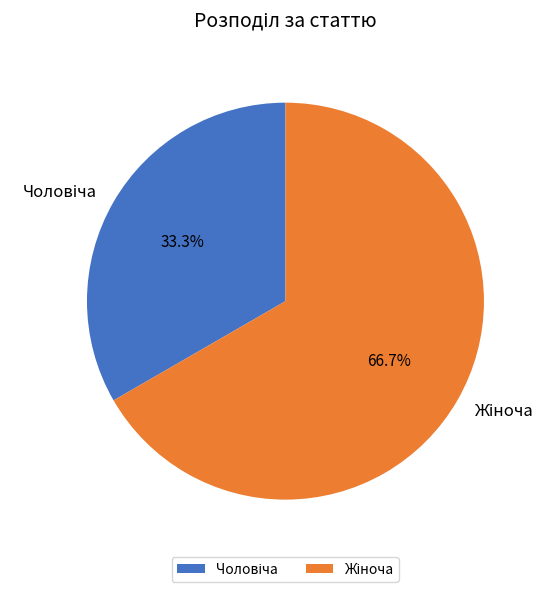

Is there any slice that represents more than half of the pie?

Yes